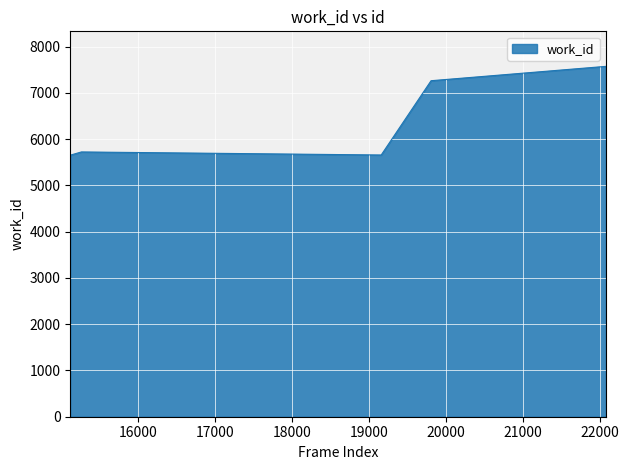

What is the minimum value shown in the chart?

5658